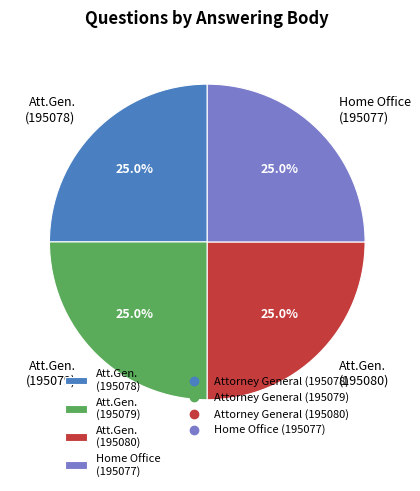

Is it true that Home Office (195077) is 11% of the pie?

False